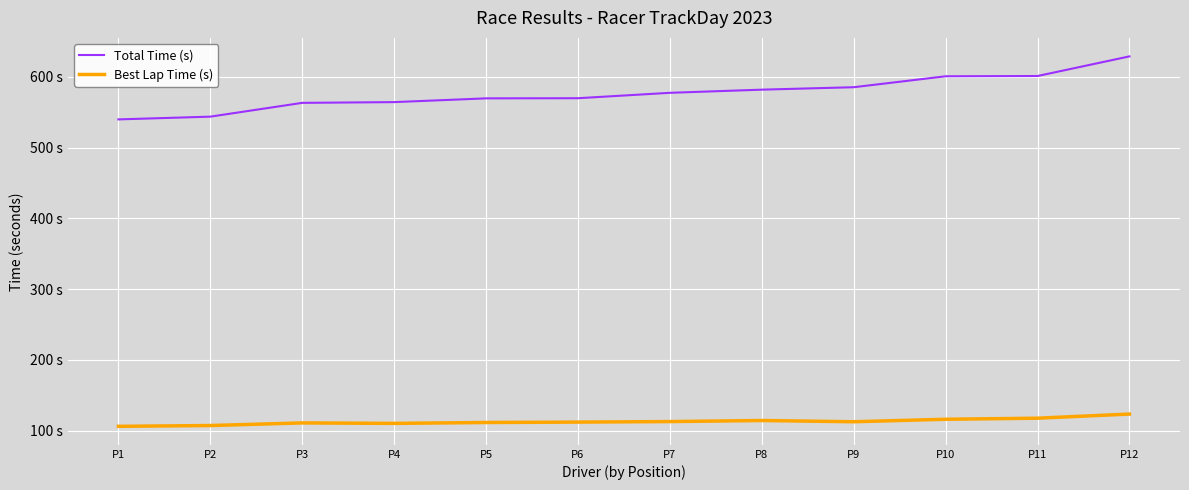

What is the sum of all Best Lap Time (s) values?

1353.9